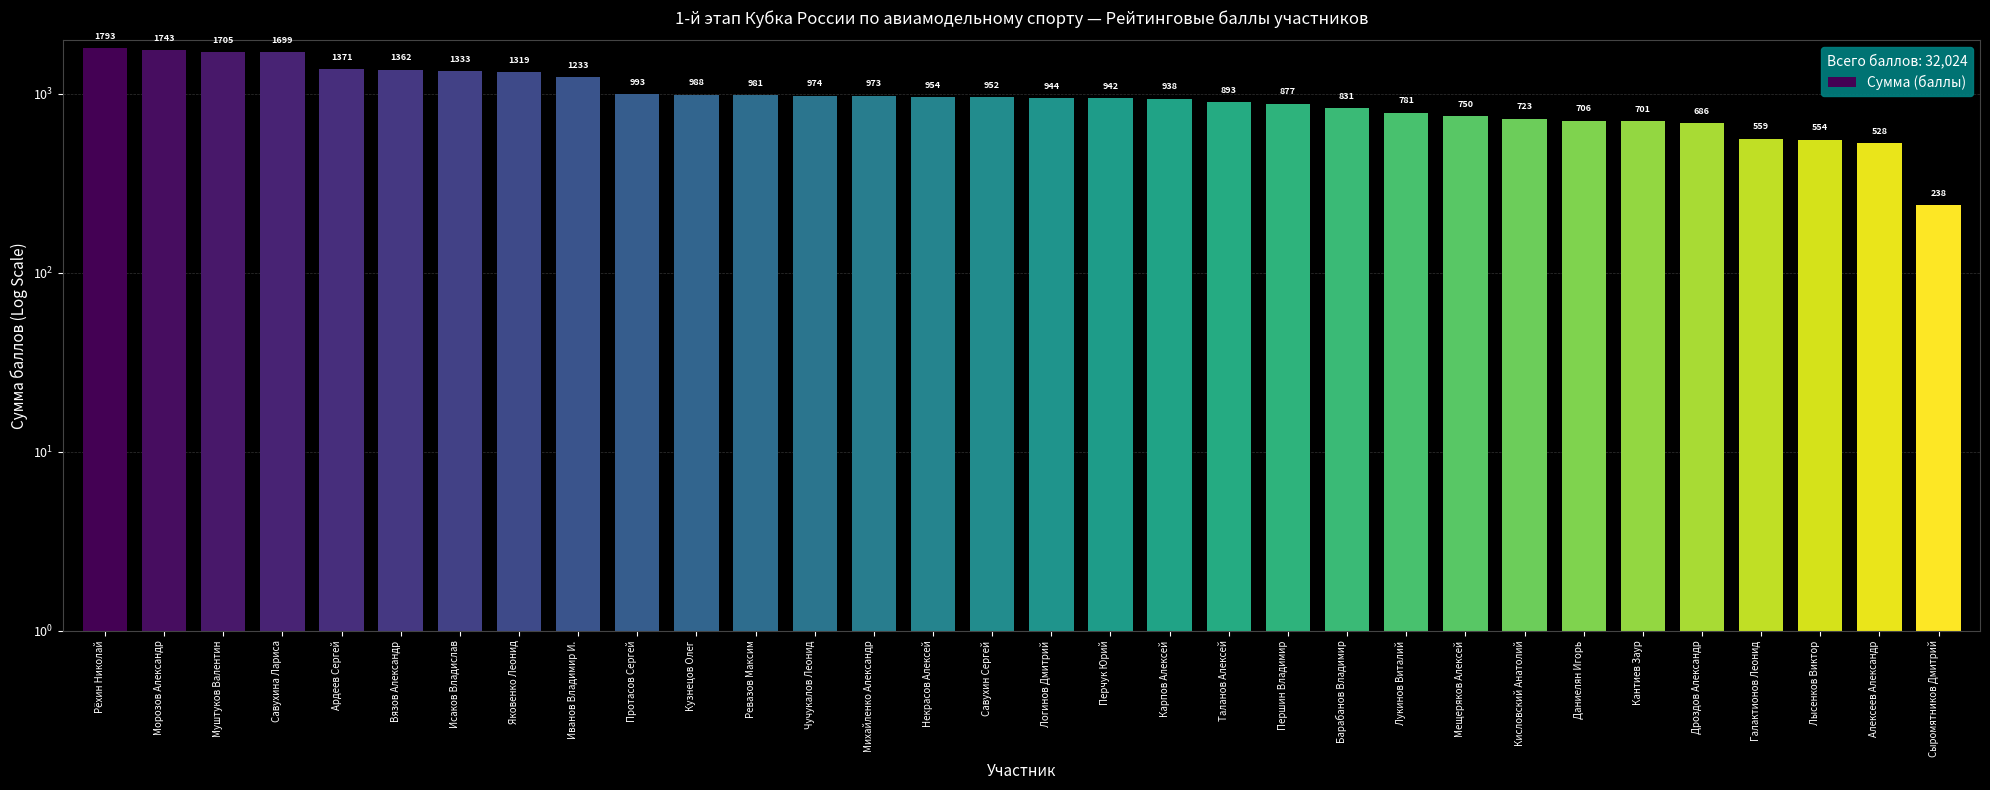

What is the difference between the maximum and minimum values?

1555